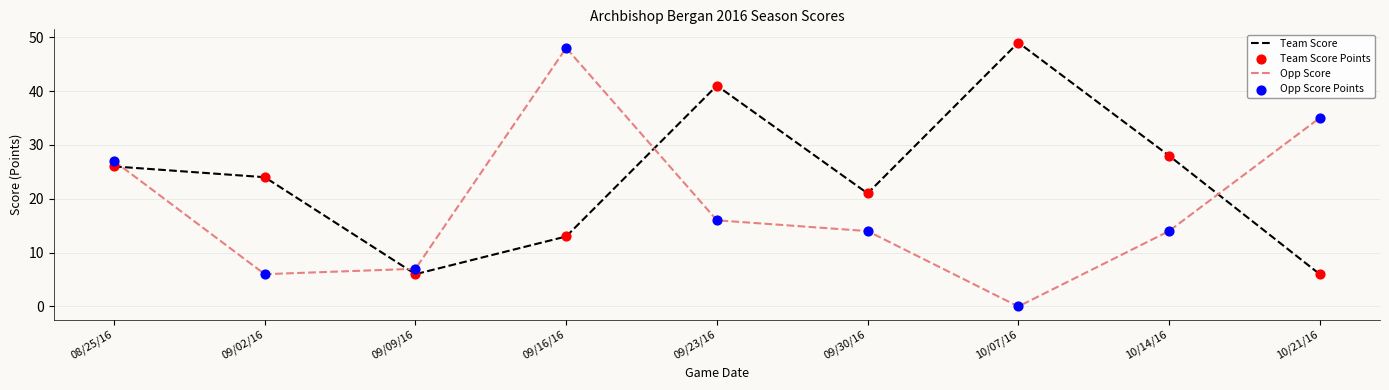

Which series has the largest total across all categories?

Team Score